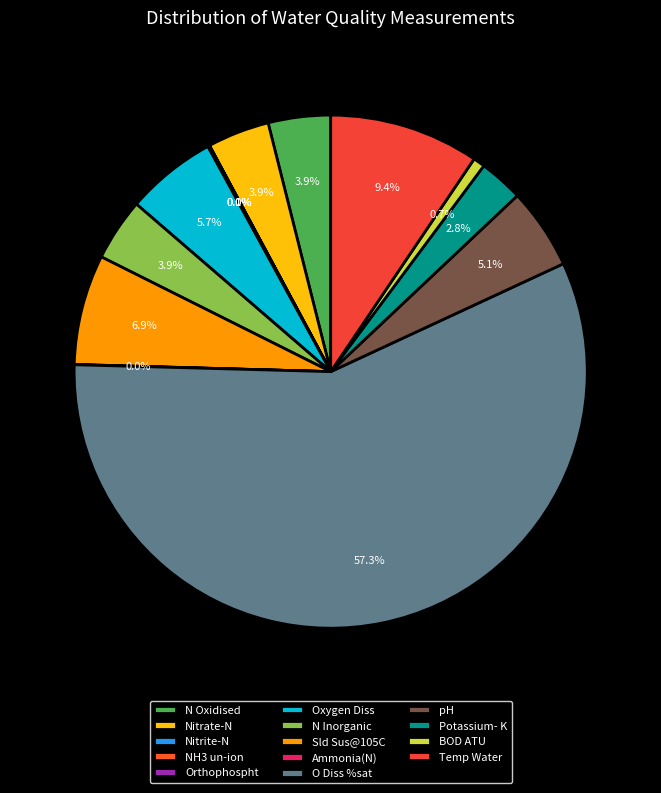

Which category accounts for the majority?

O Diss %sat